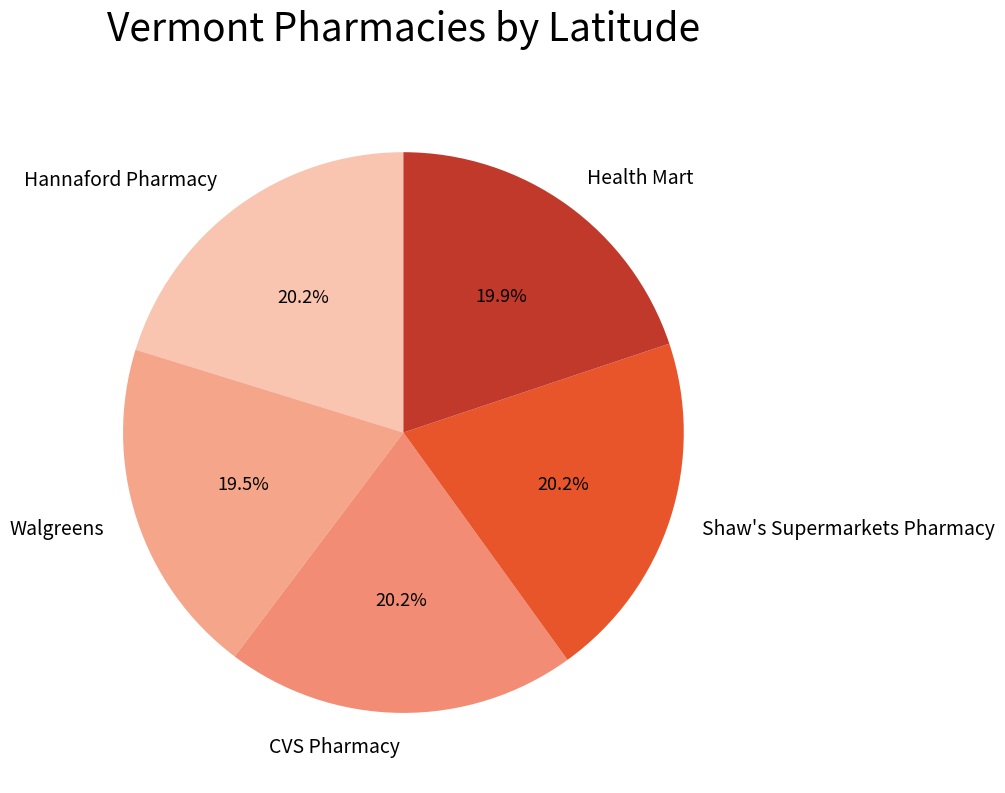

What percentage is the CVS Pharmacy slice, to the nearest percent?

20%